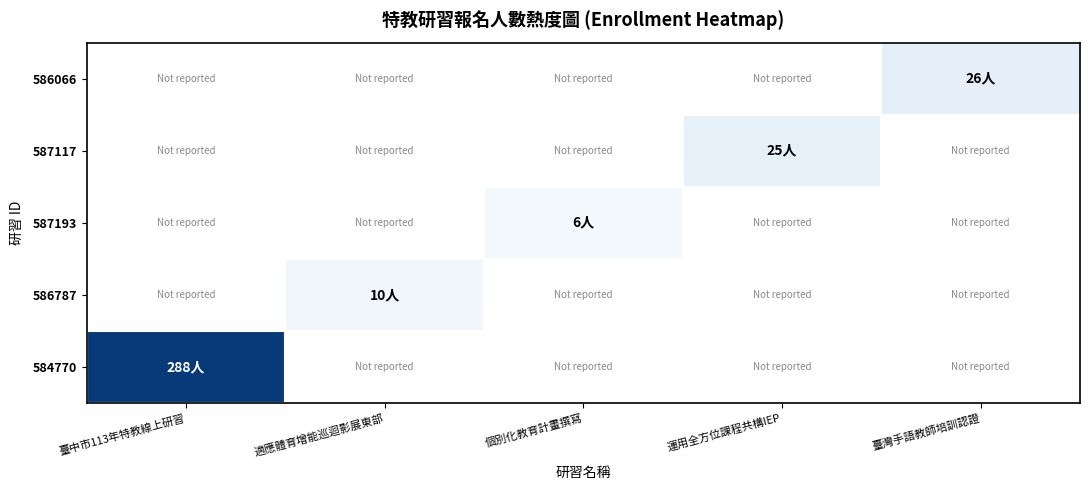

At which category is the sum across all series the highest?

臺中市113年特教線上研習